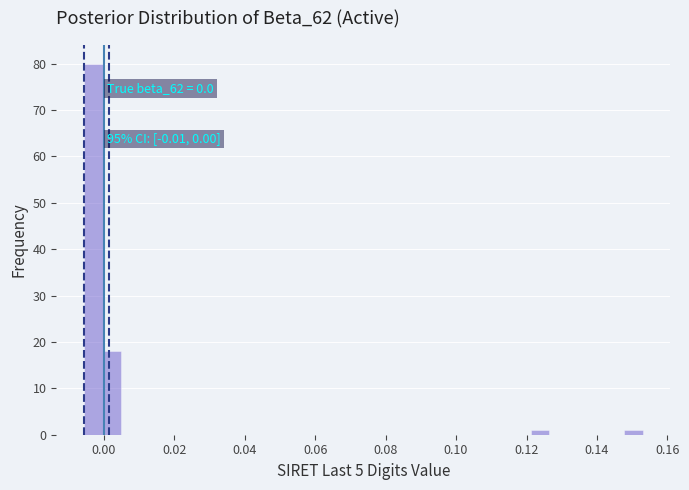

Around what value on the x-axis is the tallest bar? Give the approximate position of its centre, as read against the axis.

-0.002